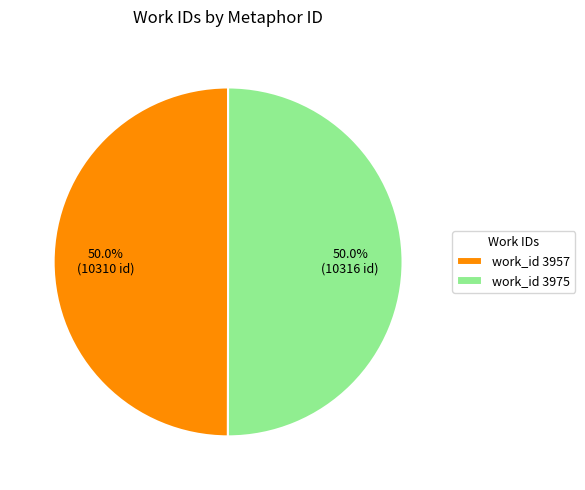

Combined, what portion of the pie is work_id 3957 and work_id 3975?

100.0%